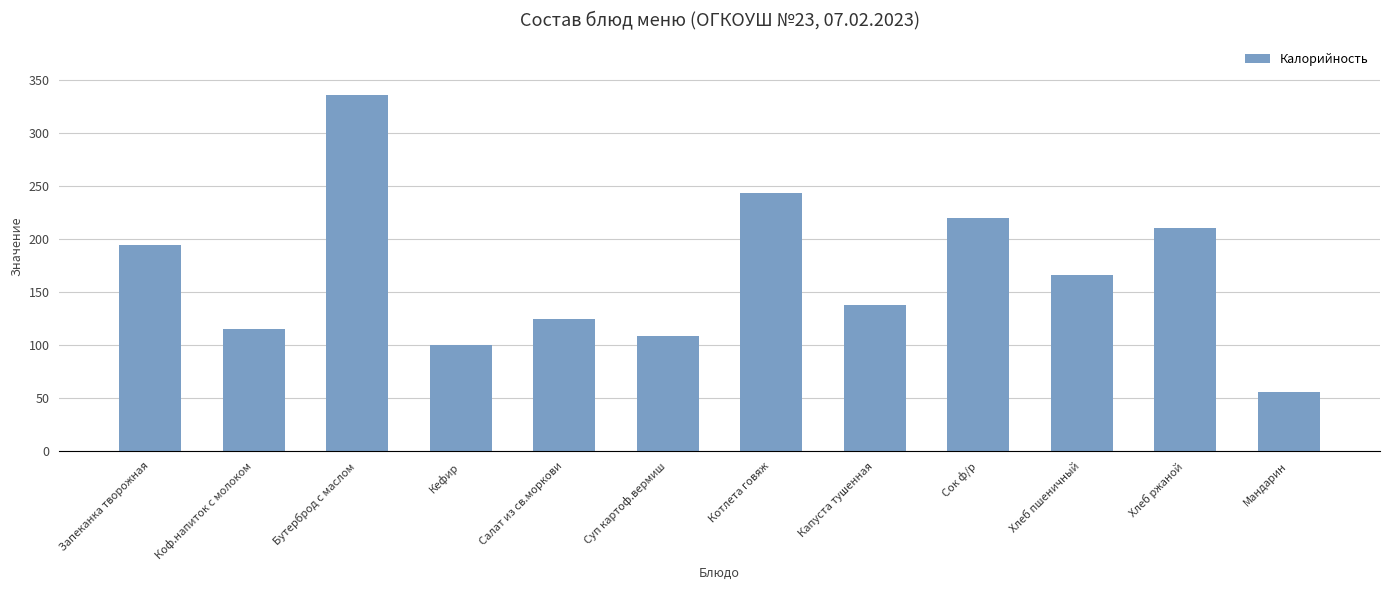

How many data points are above 166?

6